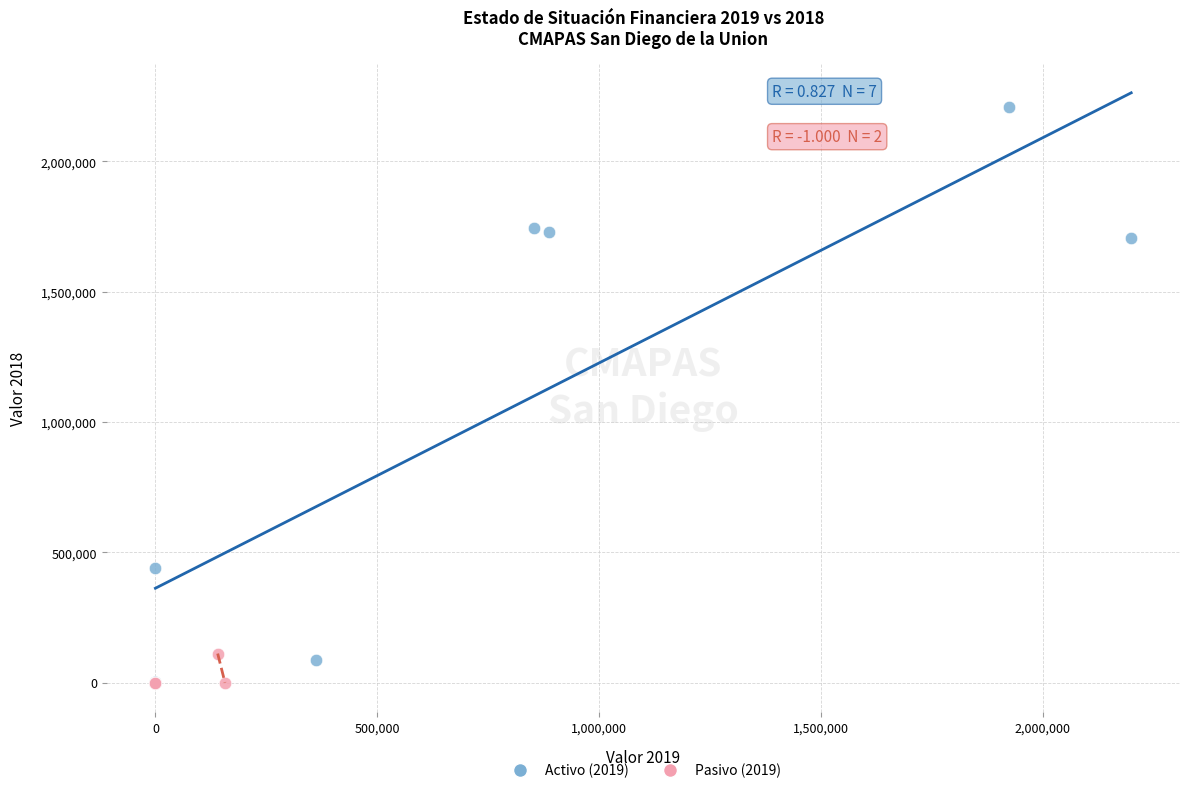

Which series has the largest Y range (max minus min)?

Activo (2019)